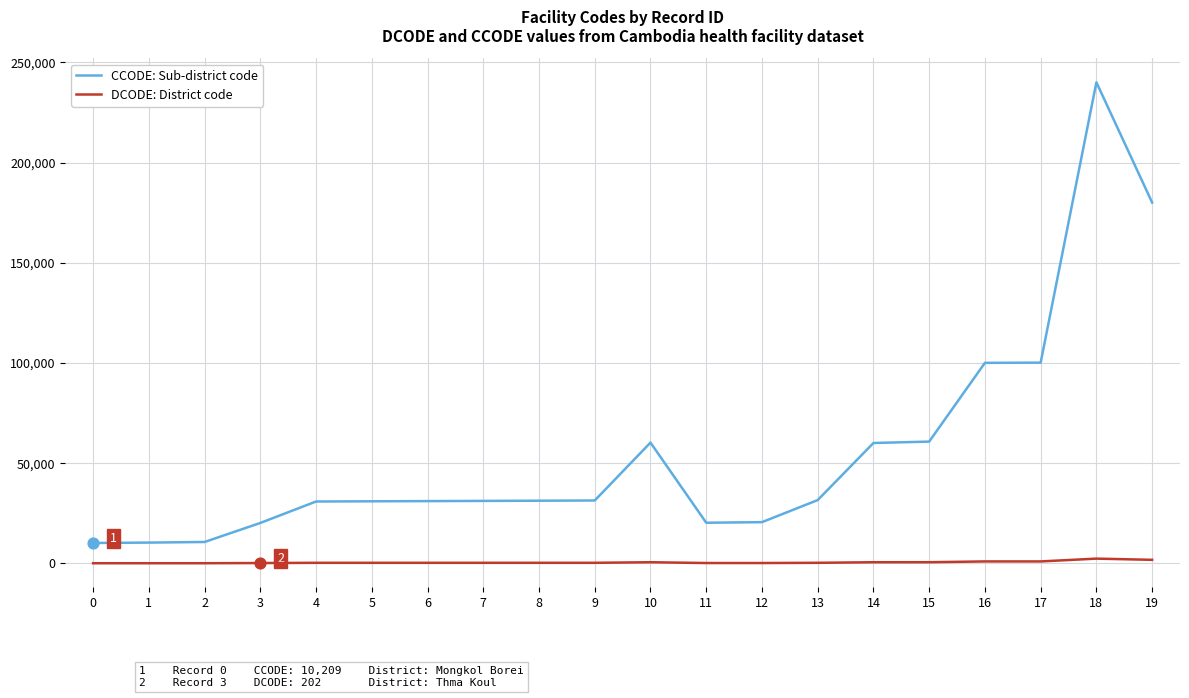

Between 0 and 8, which series saw the biggest shift?

CCODE: Sub-district code